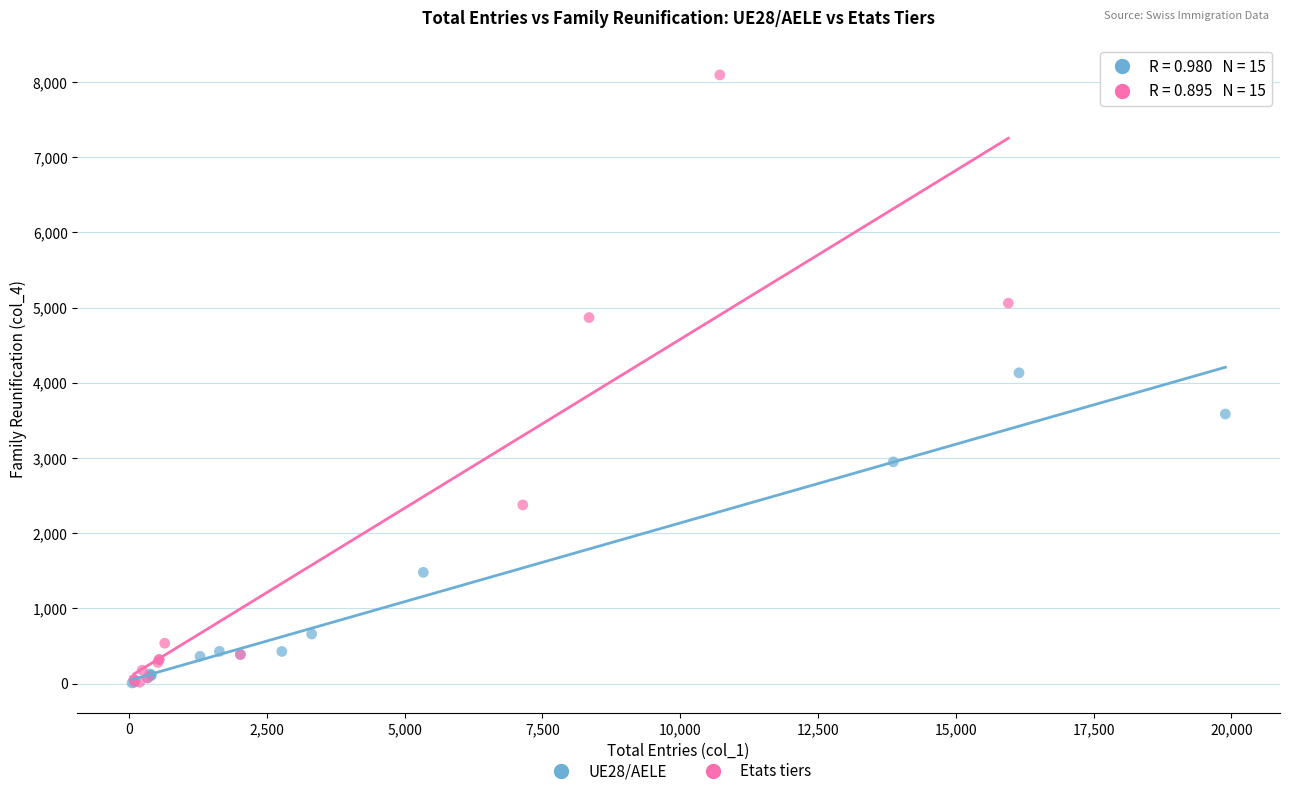

Which series has the largest Y range (max minus min)?

Etats tiers